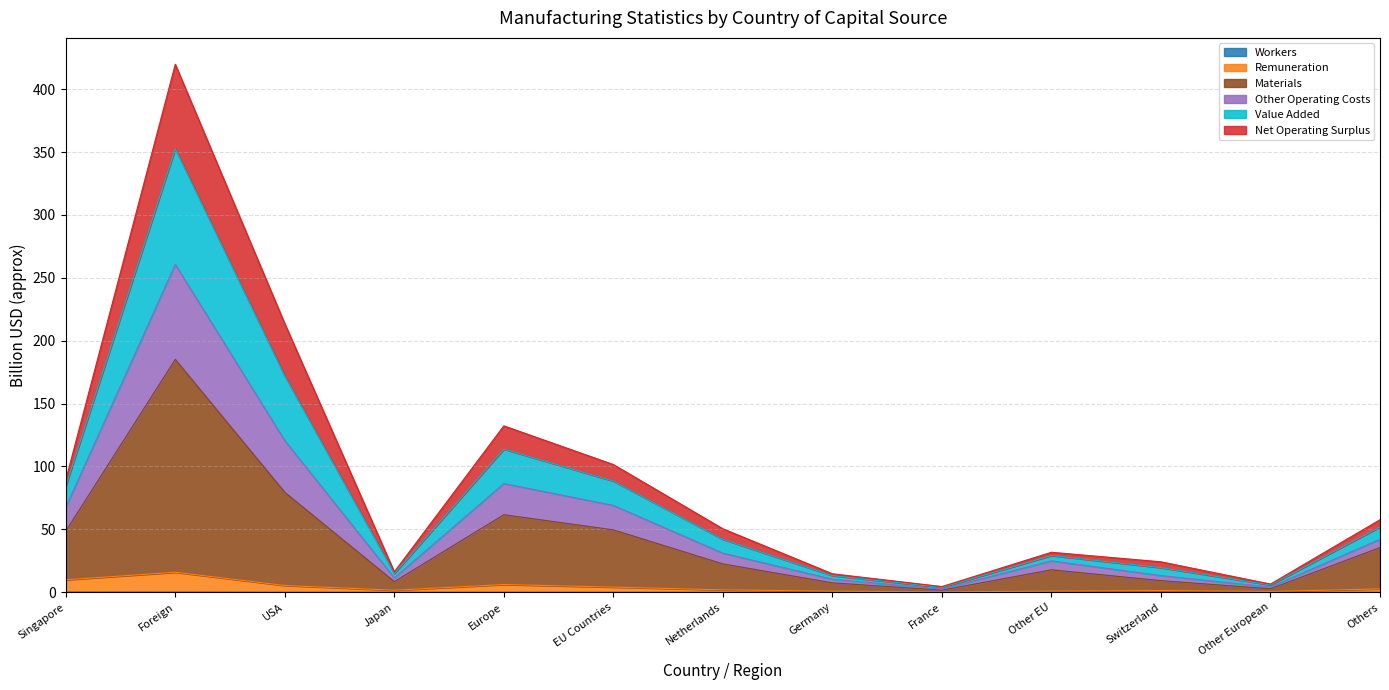

What is the approximate value of Remuneration at Netherlands?

1.9